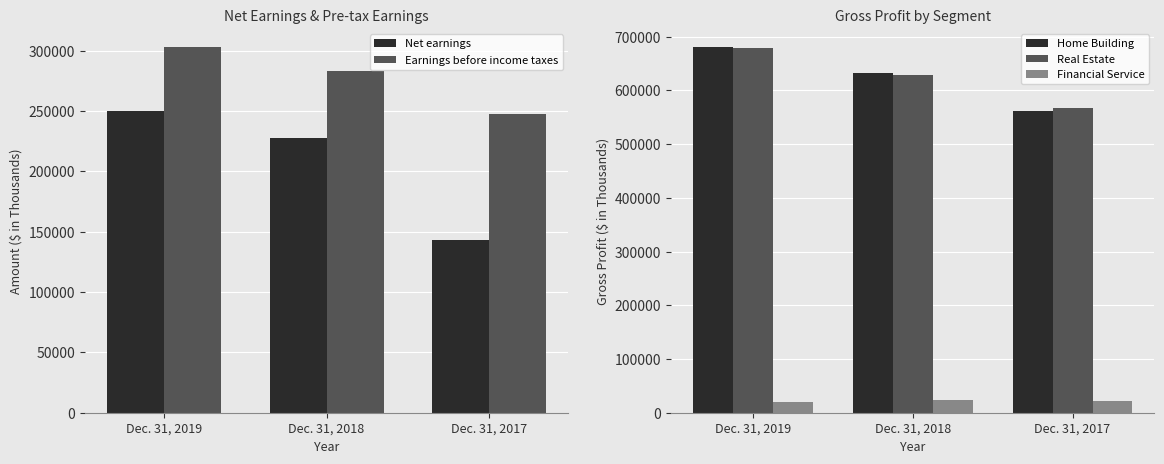

What is the difference between the Real Estate values at Dec. 31, 2018 and Dec. 31, 2017?

62654